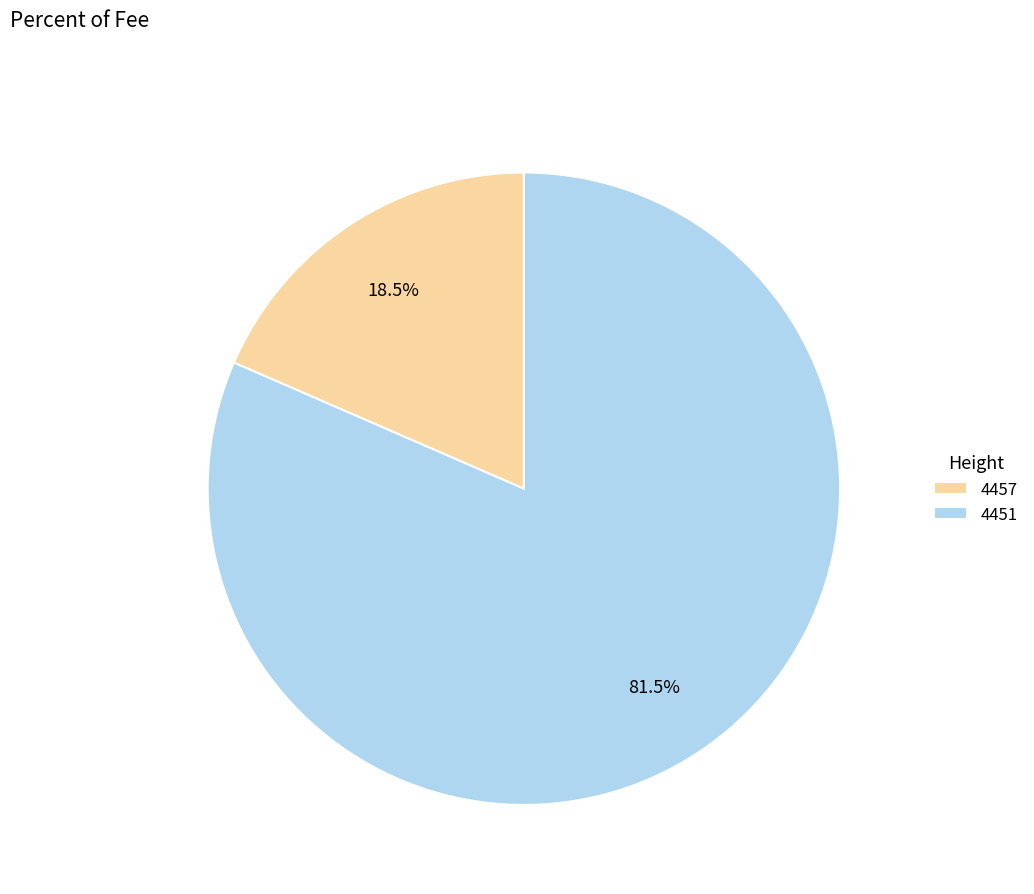

Between 4451 and 4457, which is larger?

4451